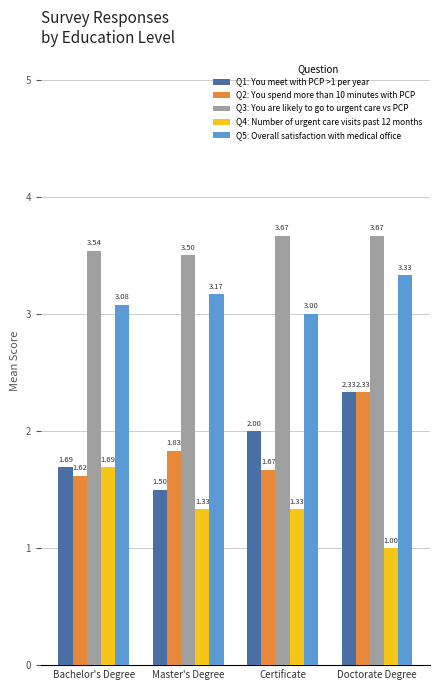

Rank the categories by Q1: You meet with PCP >1 per year value from lowest to highest.

Master's Degree, Bachelor's Degree, Certificate, Doctorate Degree